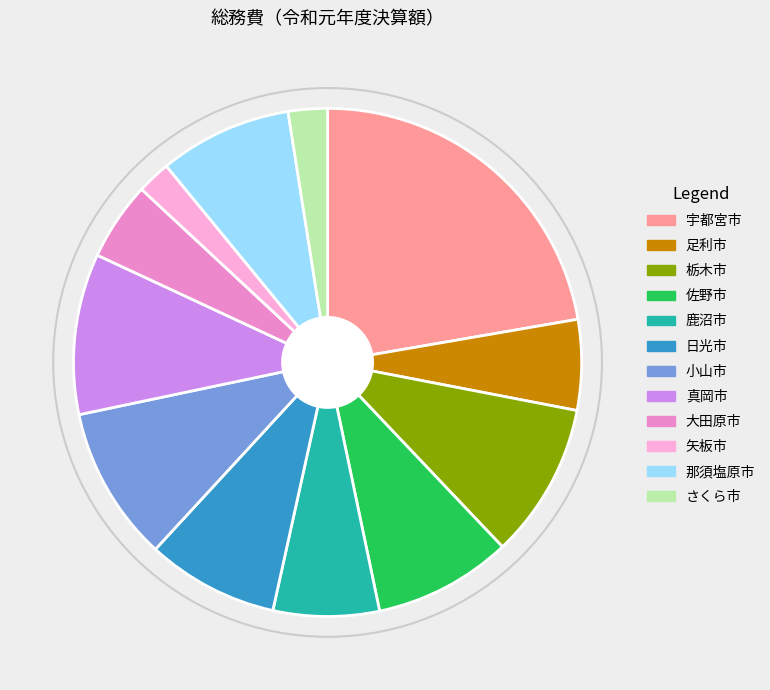

Approximately how many times larger is the value at 佐野市 compared to 真岡市?

0.9